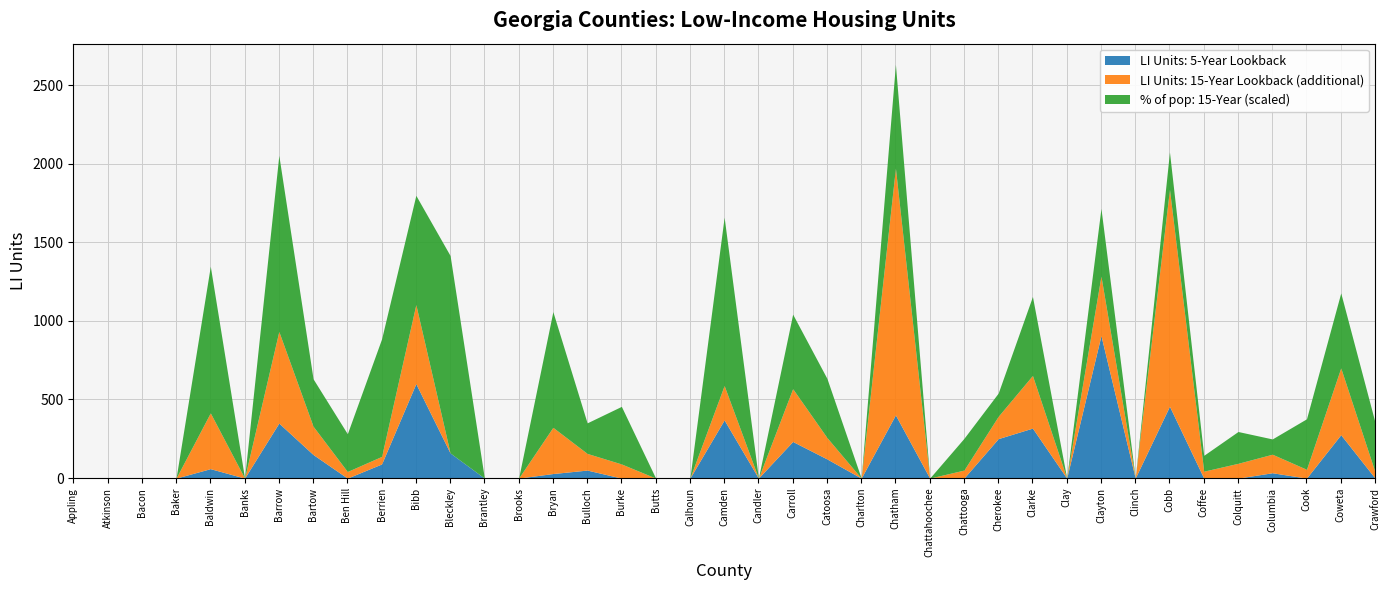

True or false: % of pop: 5-year Lookback and LI Units: 5-Year Lookback cross at least once.

False